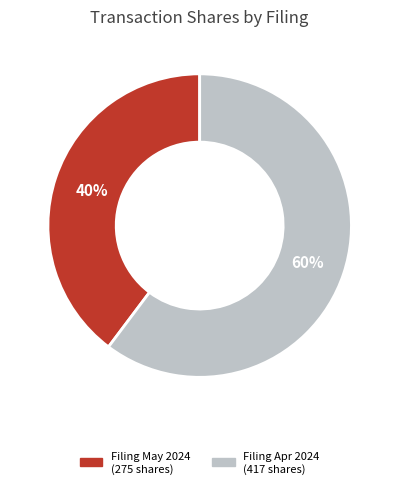

Is there a majority slice in this chart?

Yes